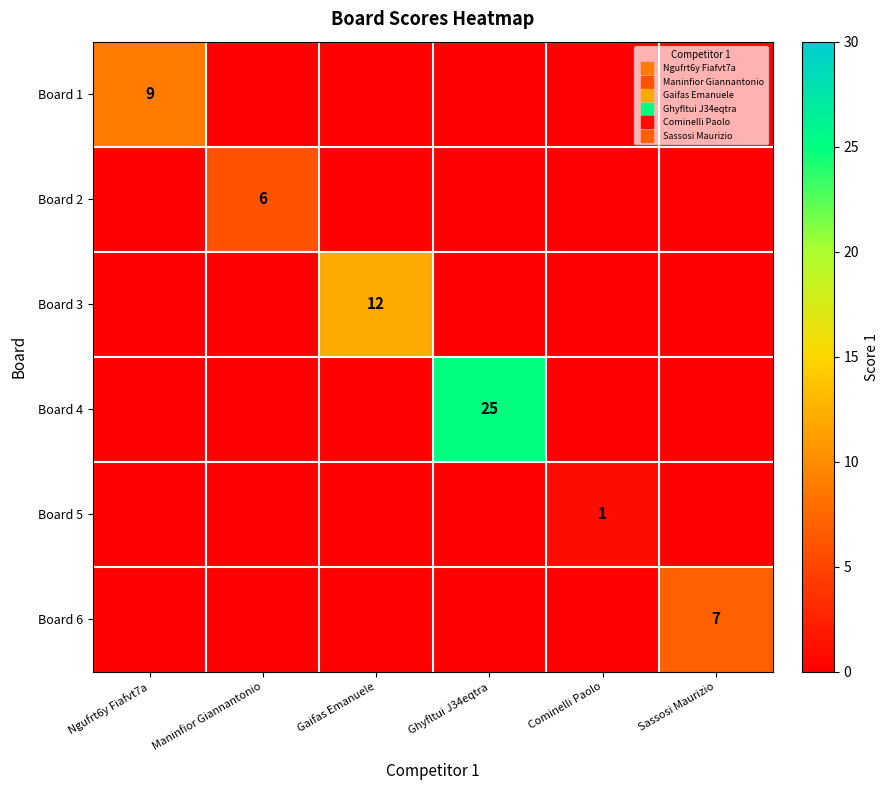

True or false: Board 4 has a value of 7 at Ghyfltui J34eqtra.

False